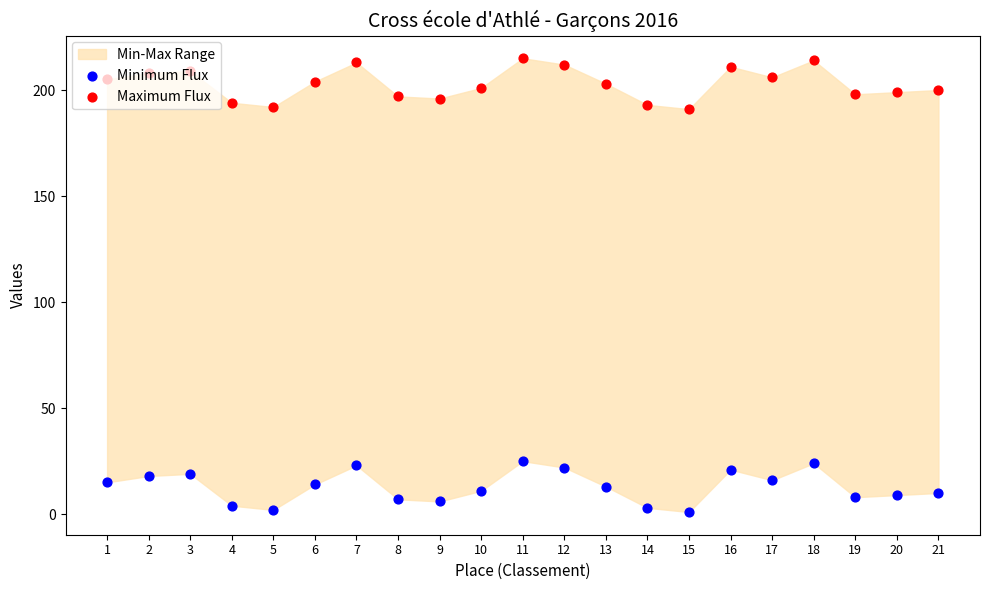

Is the value of Maximum Flux at 18 greater than the value of Minimum Flux at 1?

Yes